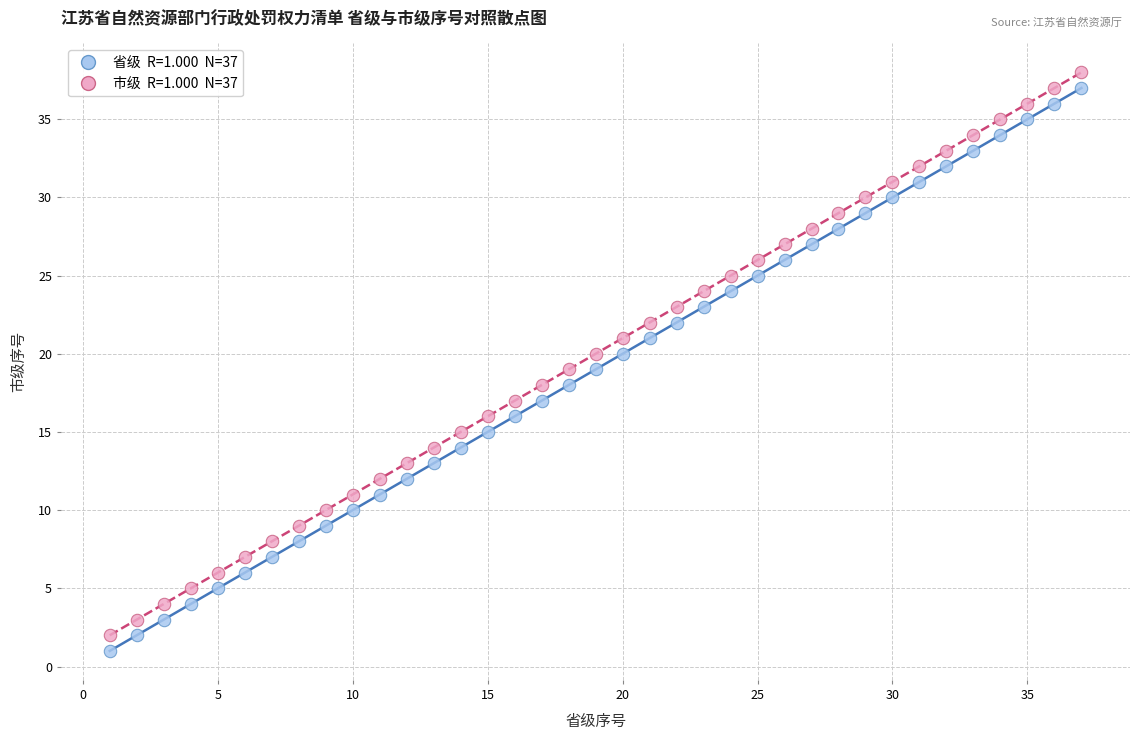

Across all data points, what is the range of X values (max minus min)?

36